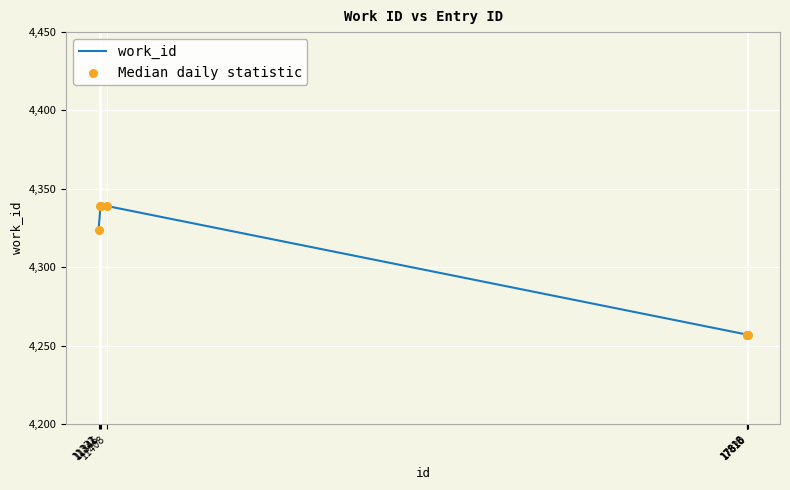

What is the minimum value shown in the chart?

4257